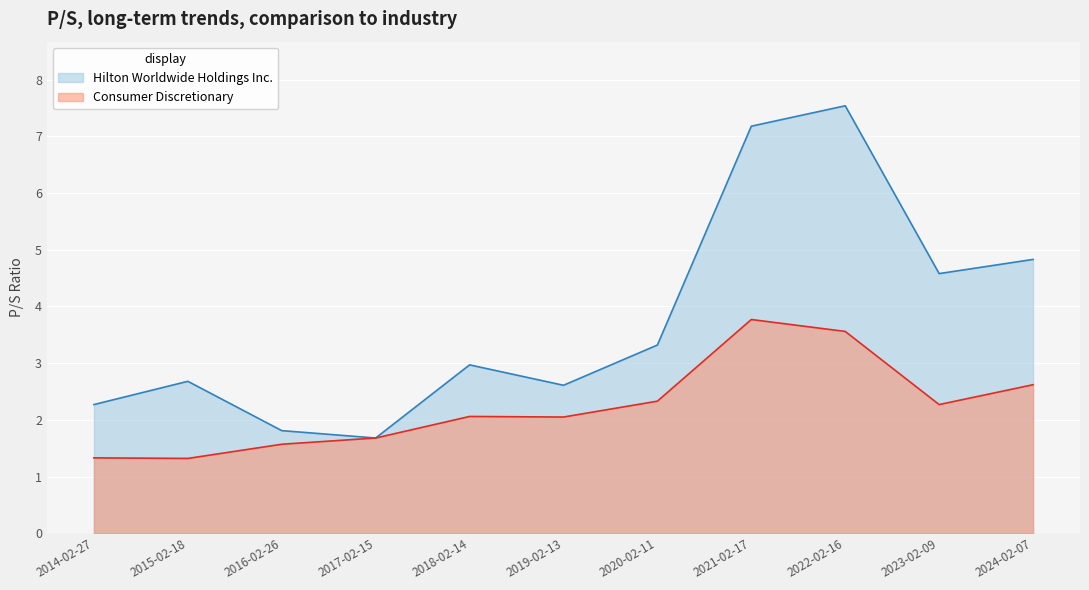

Where is Consumer Discretionary nearest to the value 2?

2019-02-13